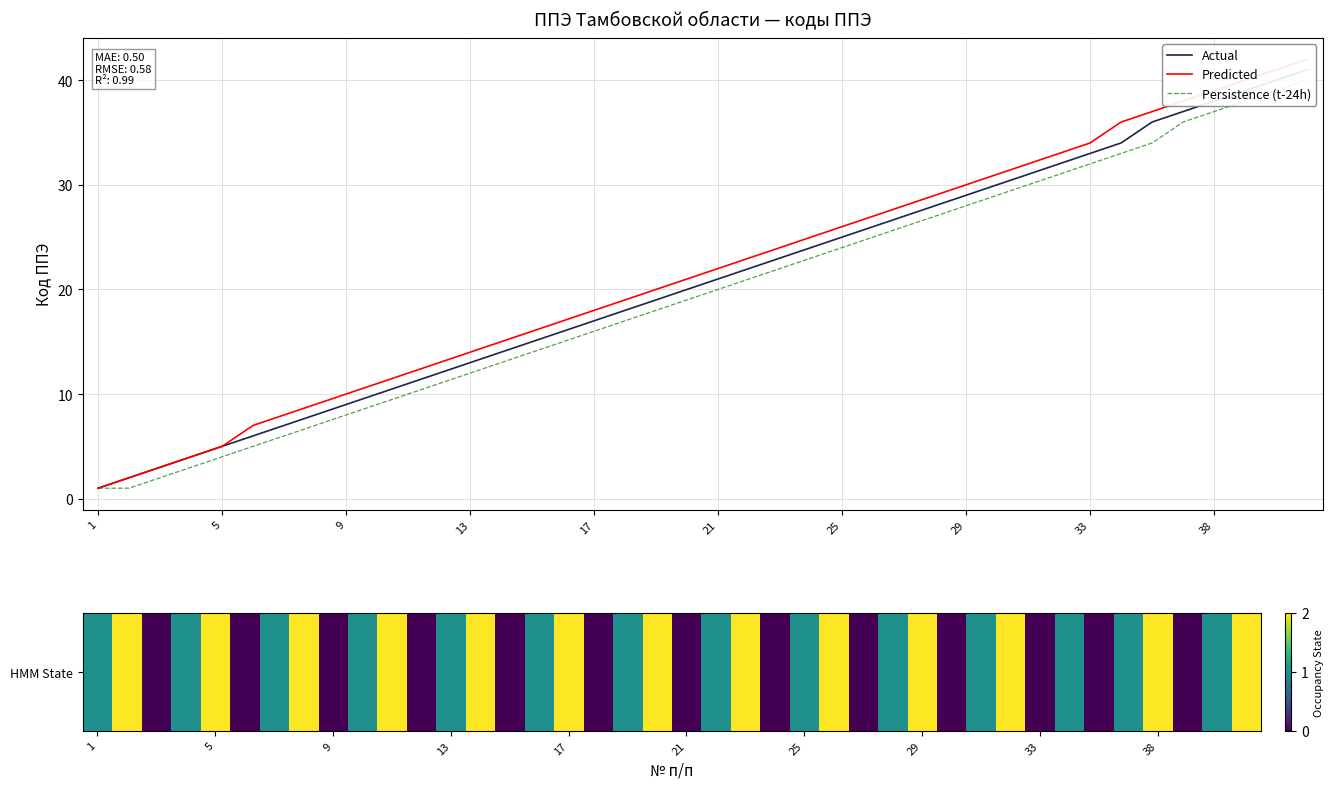

Which series has the largest total across all categories?

Predicted